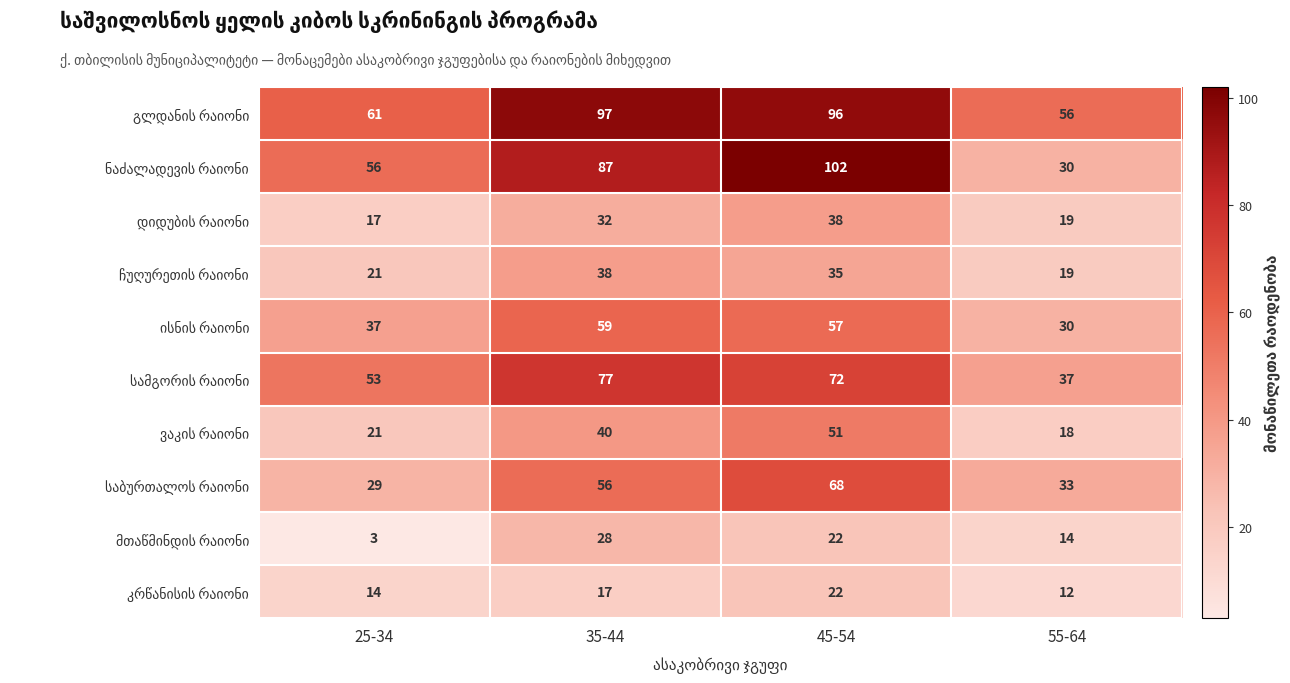

What is the spread (max minus min) of values at 45-54?

80